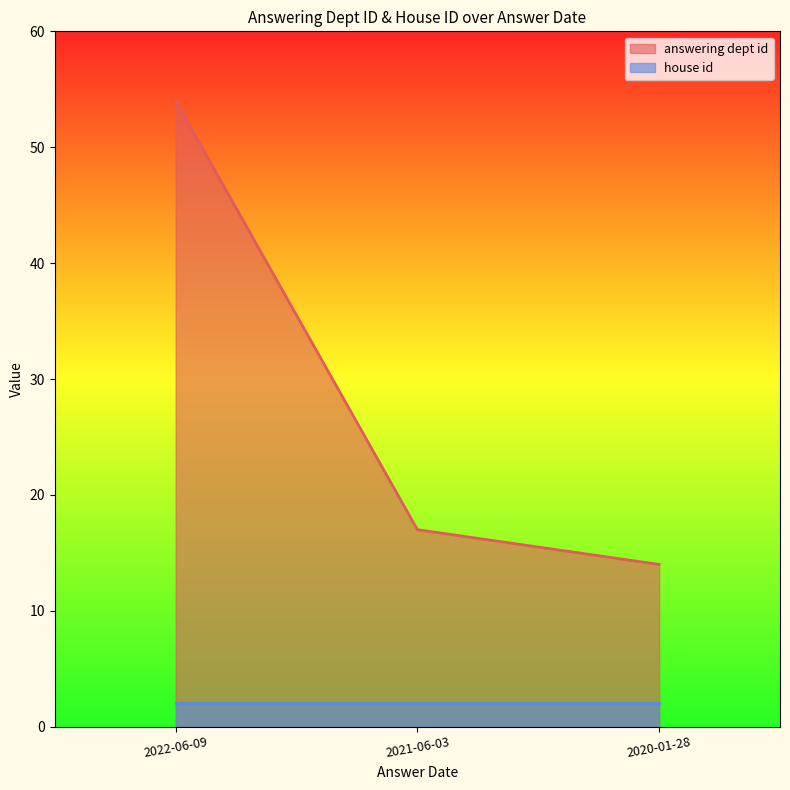

What is the value of the 1st point from the left?

54